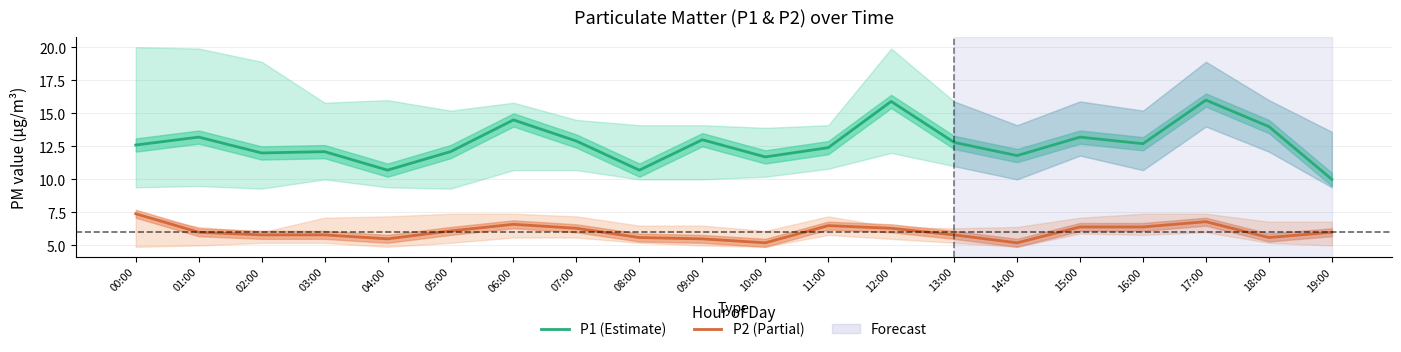

Rank the series by their maximum value, from lowest to highest.

P2 (Partial), P1 (Estimate)